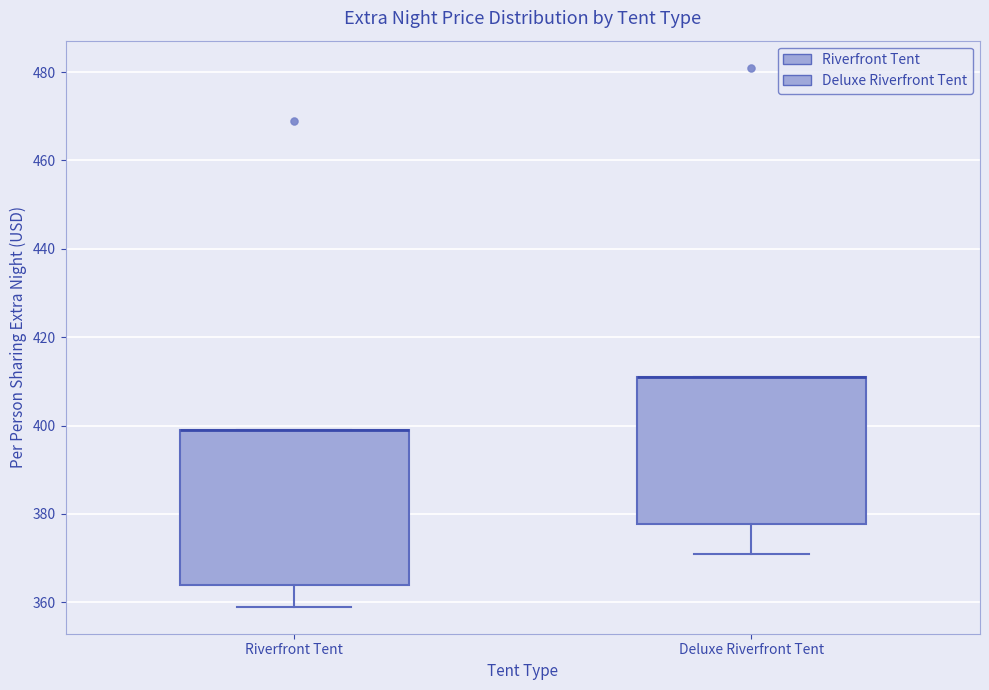

Reading left to right, transcribe this box plot: for each box, give where its median line is, the range the box spans, and where its two whiskers end, as read against the y-axis. The values are not printed on the chart, so give them approximately, as read against the axis.

Riverfront Tent: median 400 (drawn on the box's upper edge), box 364 to 400, whiskers 360 to 400
Deluxe Riverfront Tent: median 412 (drawn on the box's upper edge), box 378 to 412, whiskers 372 to 412